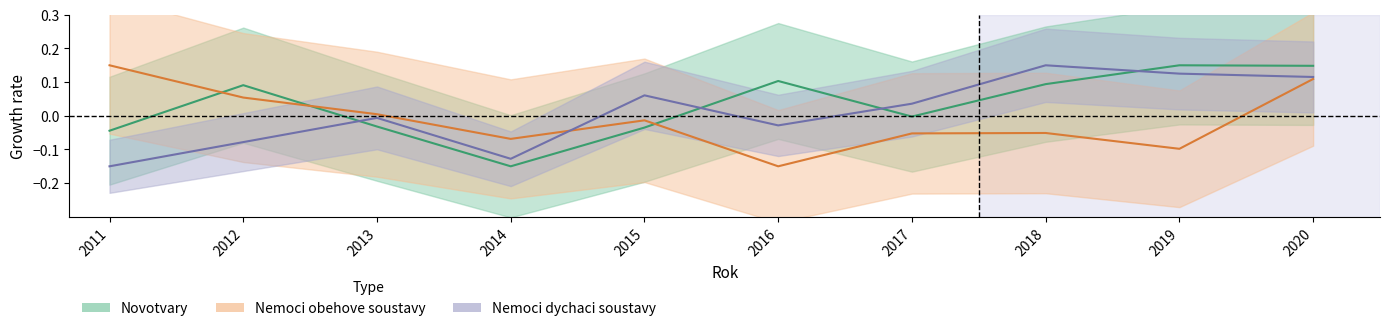

What is the spread (max minus min) of values at 2018?

0.2